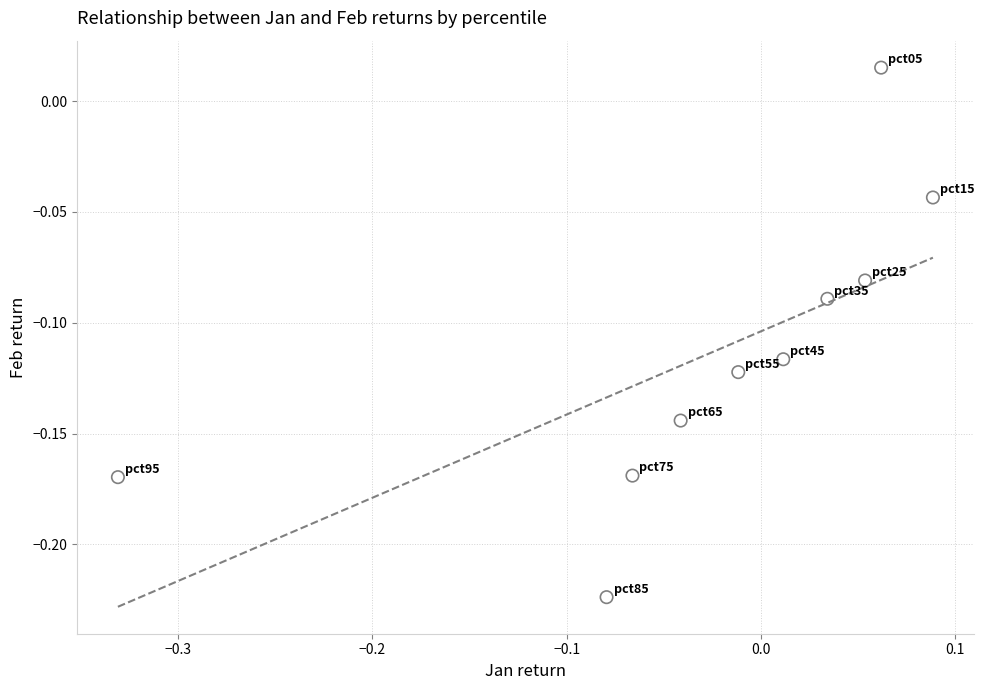

What is the range of X values (max minus min)?

0.4